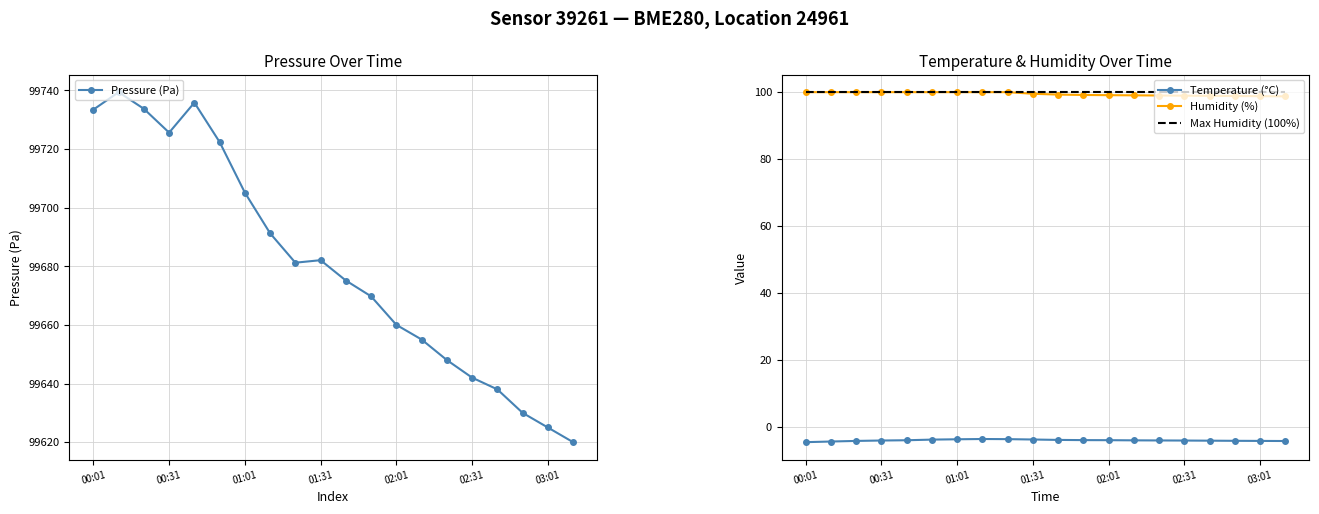

What value does the Temperature (°C) series have at 03:01?

-4.1